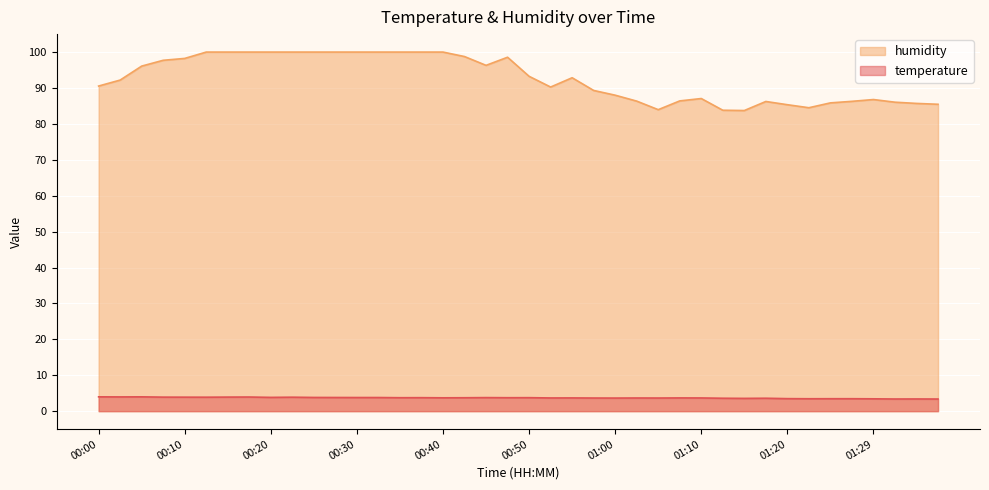

Count the number of categories in the chart.

40